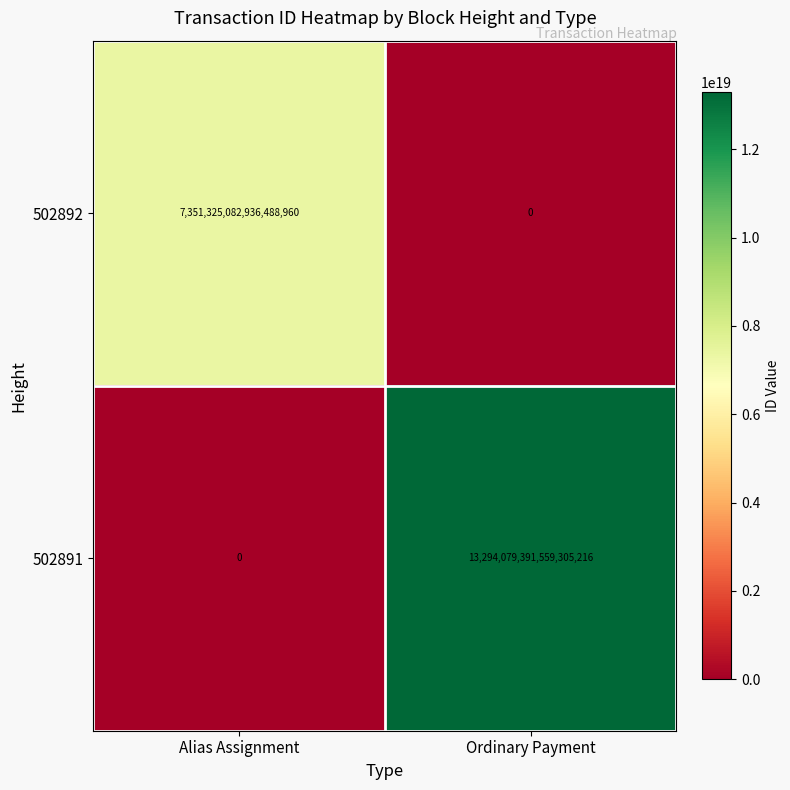

At which category is the sum across all series the highest?

Ordinary Payment